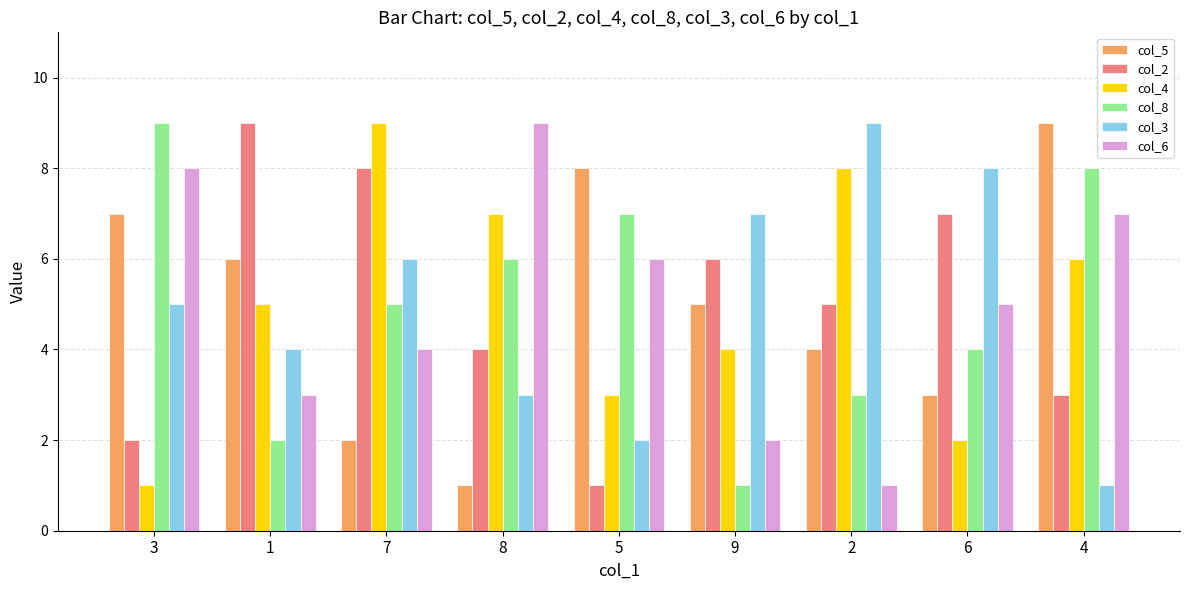

At which label does col_4 reach its peak?

7